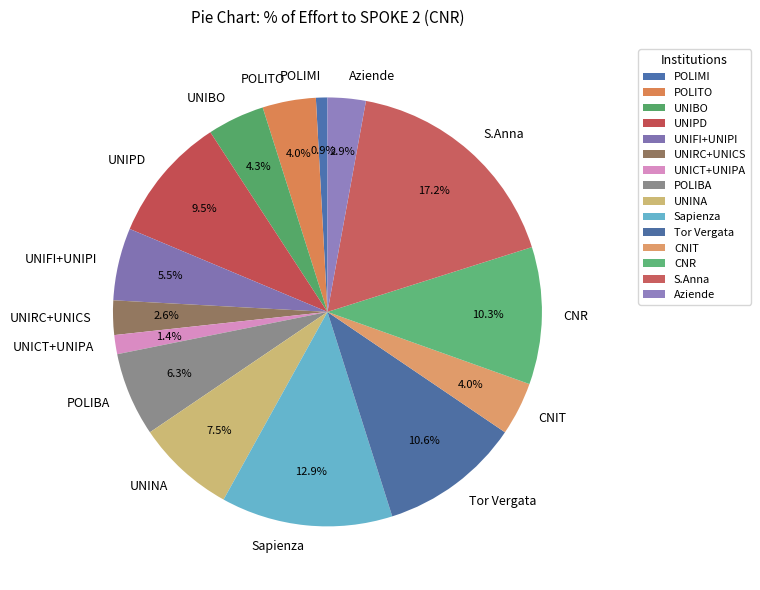

Count the number of slices in the pie.

15